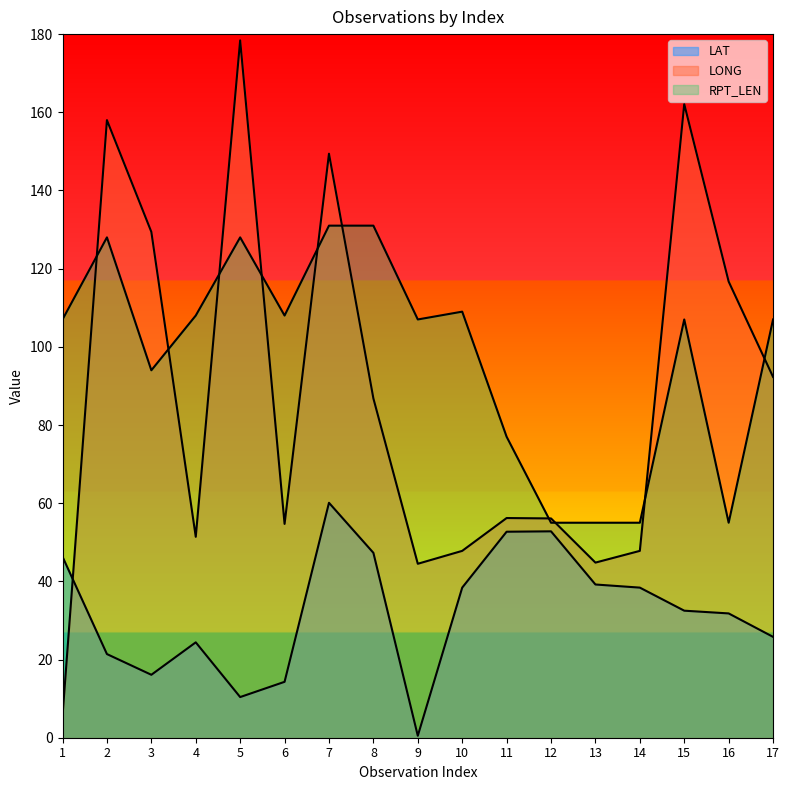

How many data points in LAT are less than 32?

8